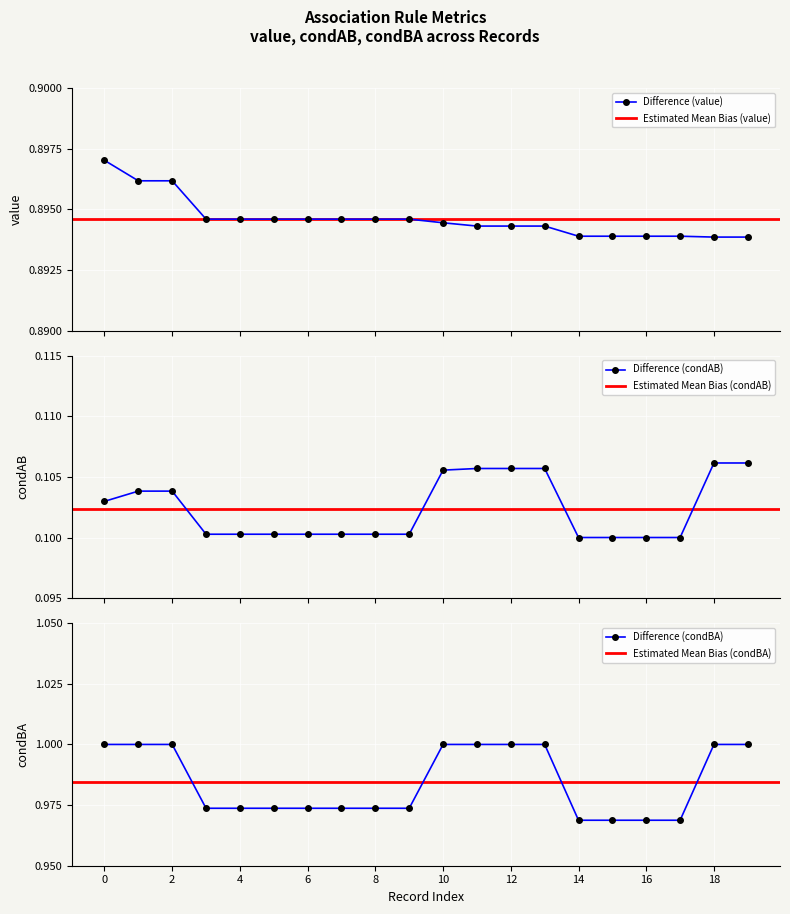

How many Difference (value) values are between 0 and 1?

20